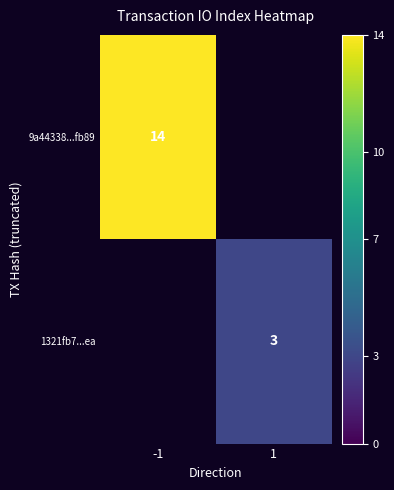

At how many categories does at least one series exceed 5?

1